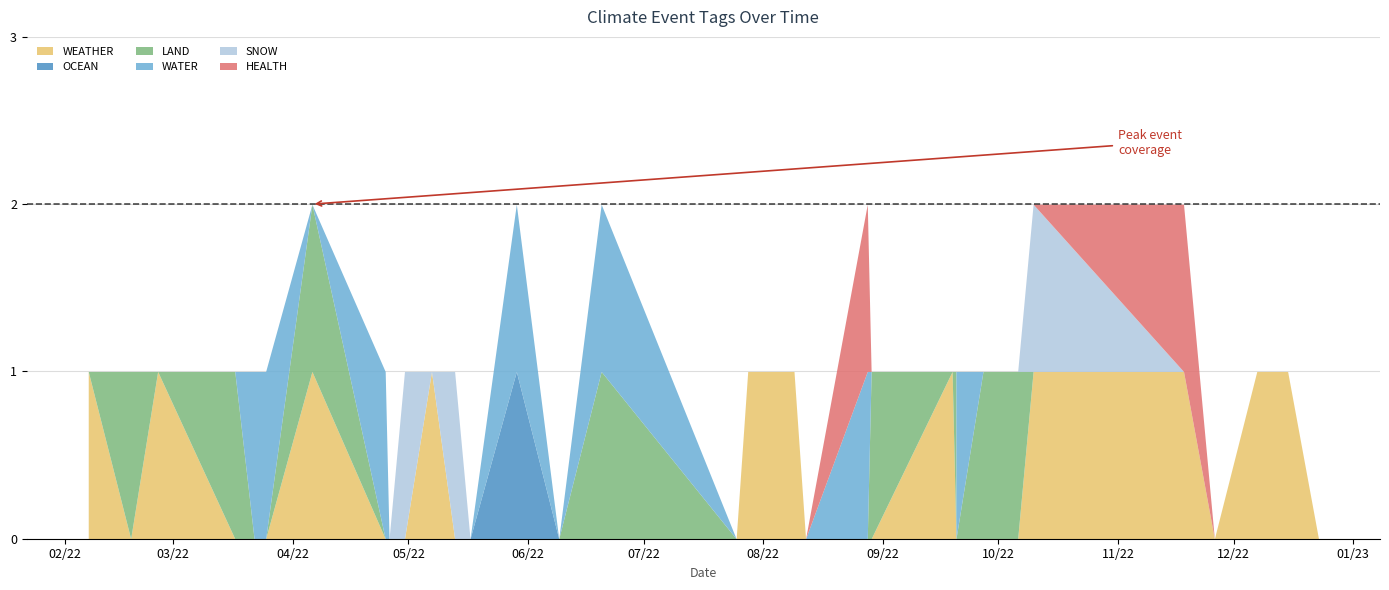

What are all the series names shown in the legend?

WEATHER, OCEAN, LAND, WATER, SNOW, HEALTH